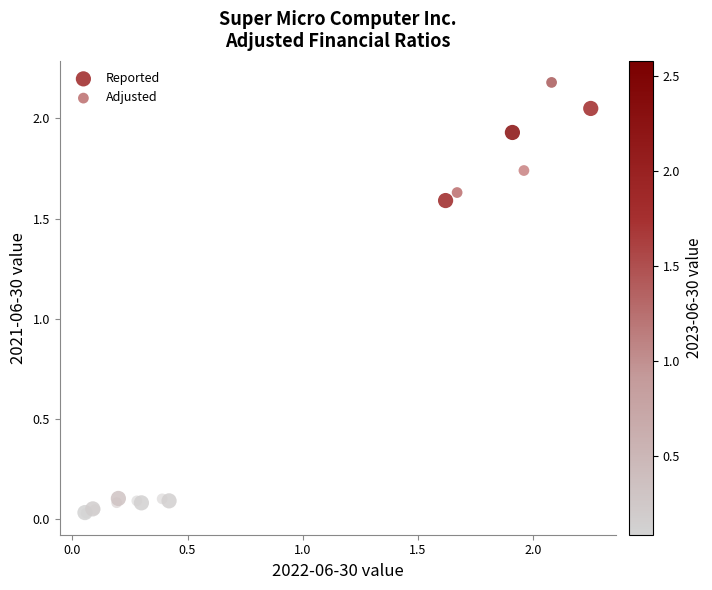

Which series has the widest spread of Y values?

Adjusted